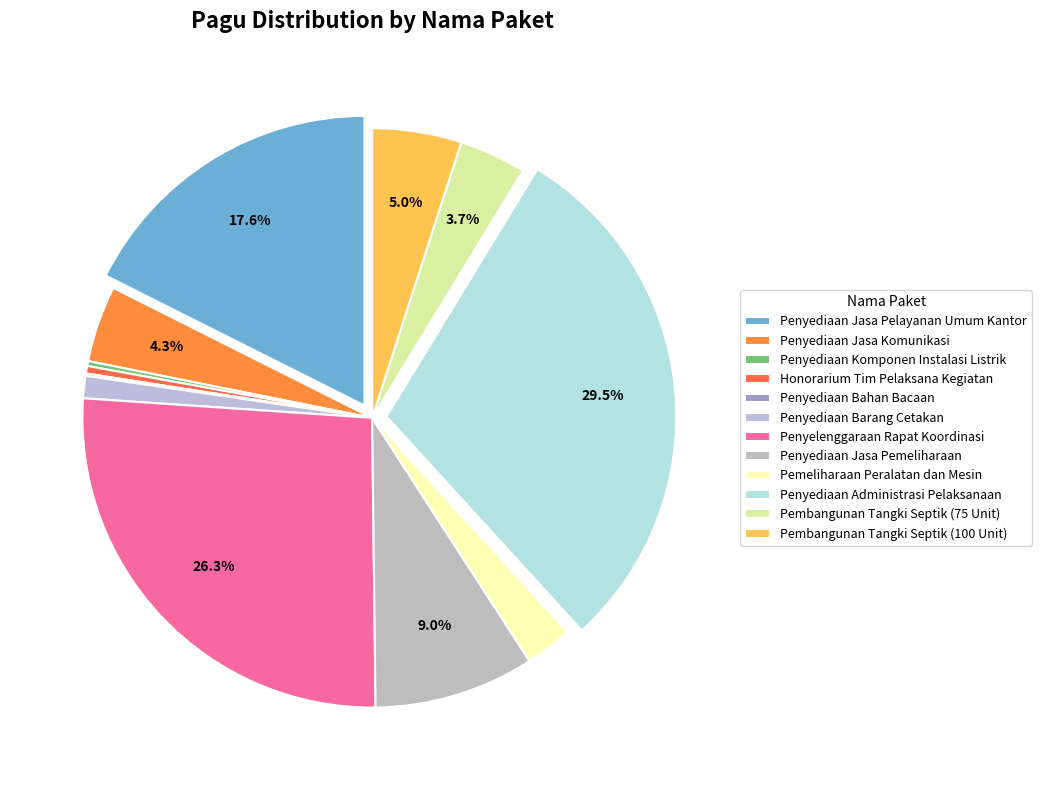

How many slices are in this pie chart?

12